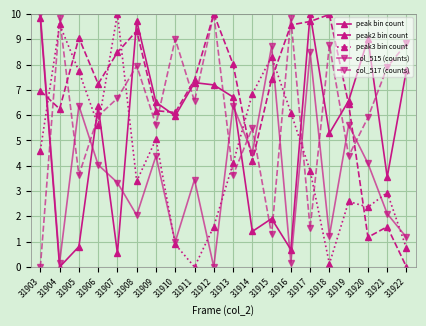

What is the spread (max minus min) of values at 31920?

7.8